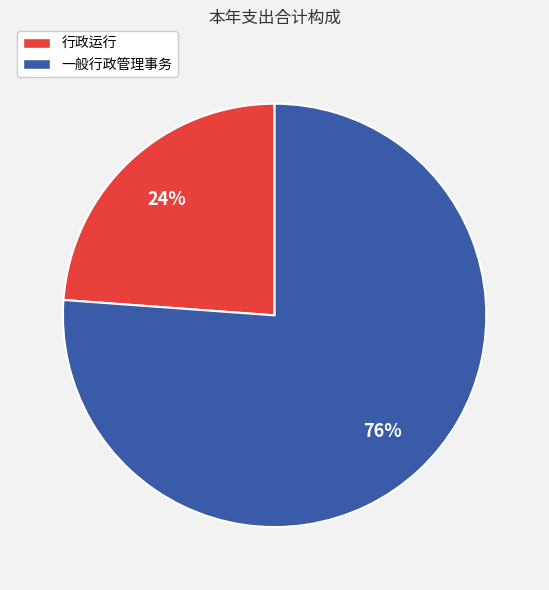

To the nearest percent, what is the difference between the largest and smallest slice percentages?

52%